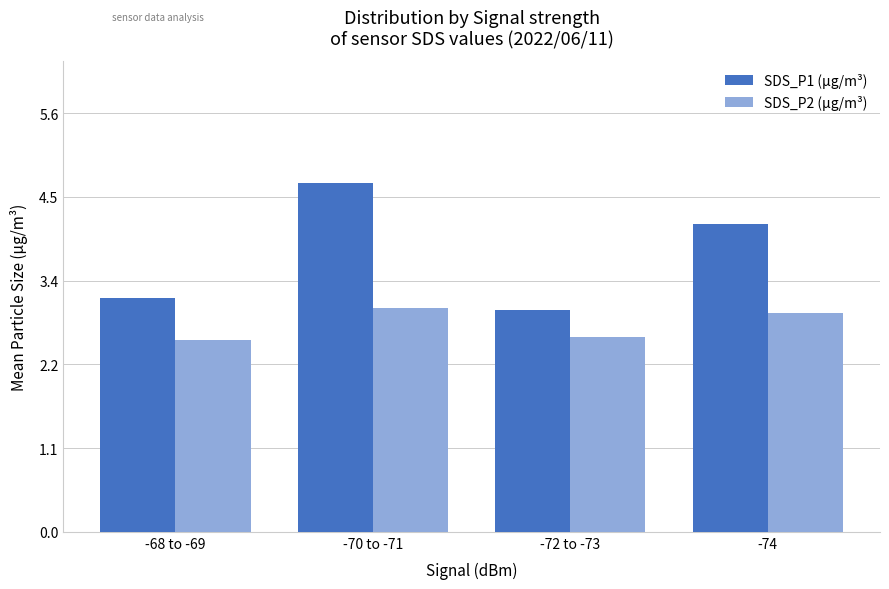

What position from the left is -74?

4